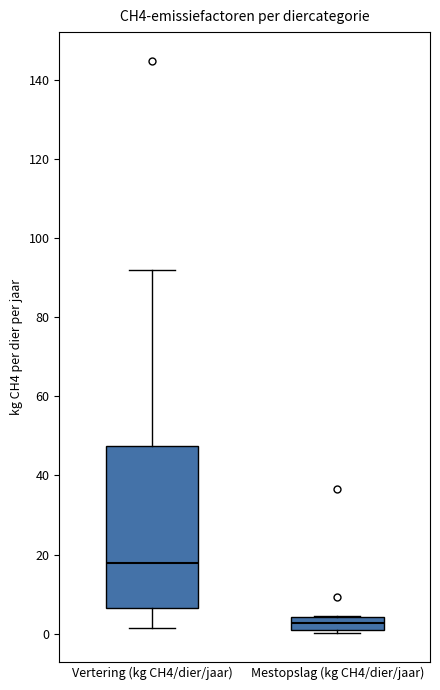

Comparing the boxes themselves (not the whiskers), which one is the tallest?

Vertering (kg CH4/dier/jaar)